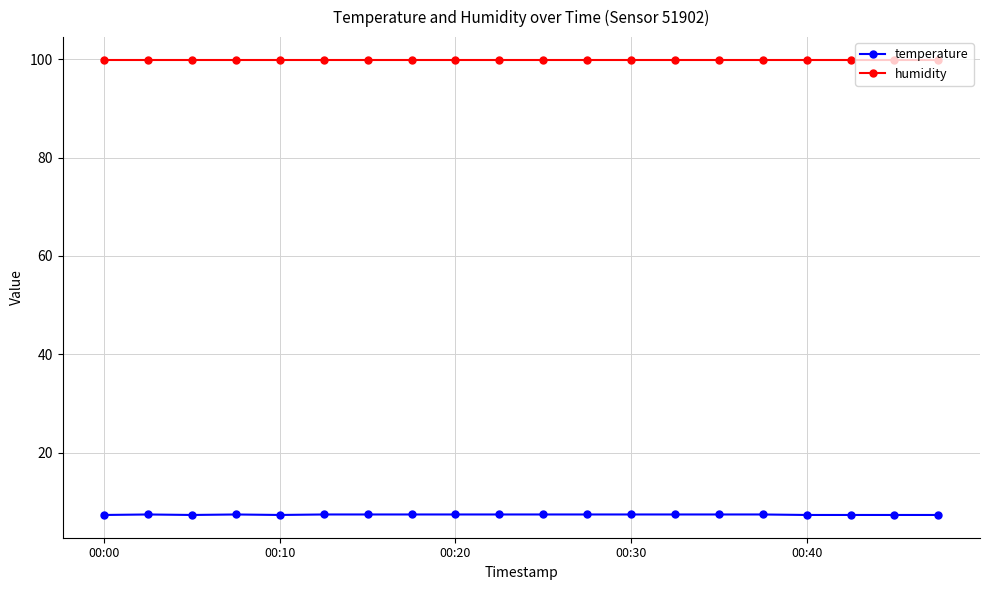

List the series in order of their peak value, highest first.

humidity, temperature